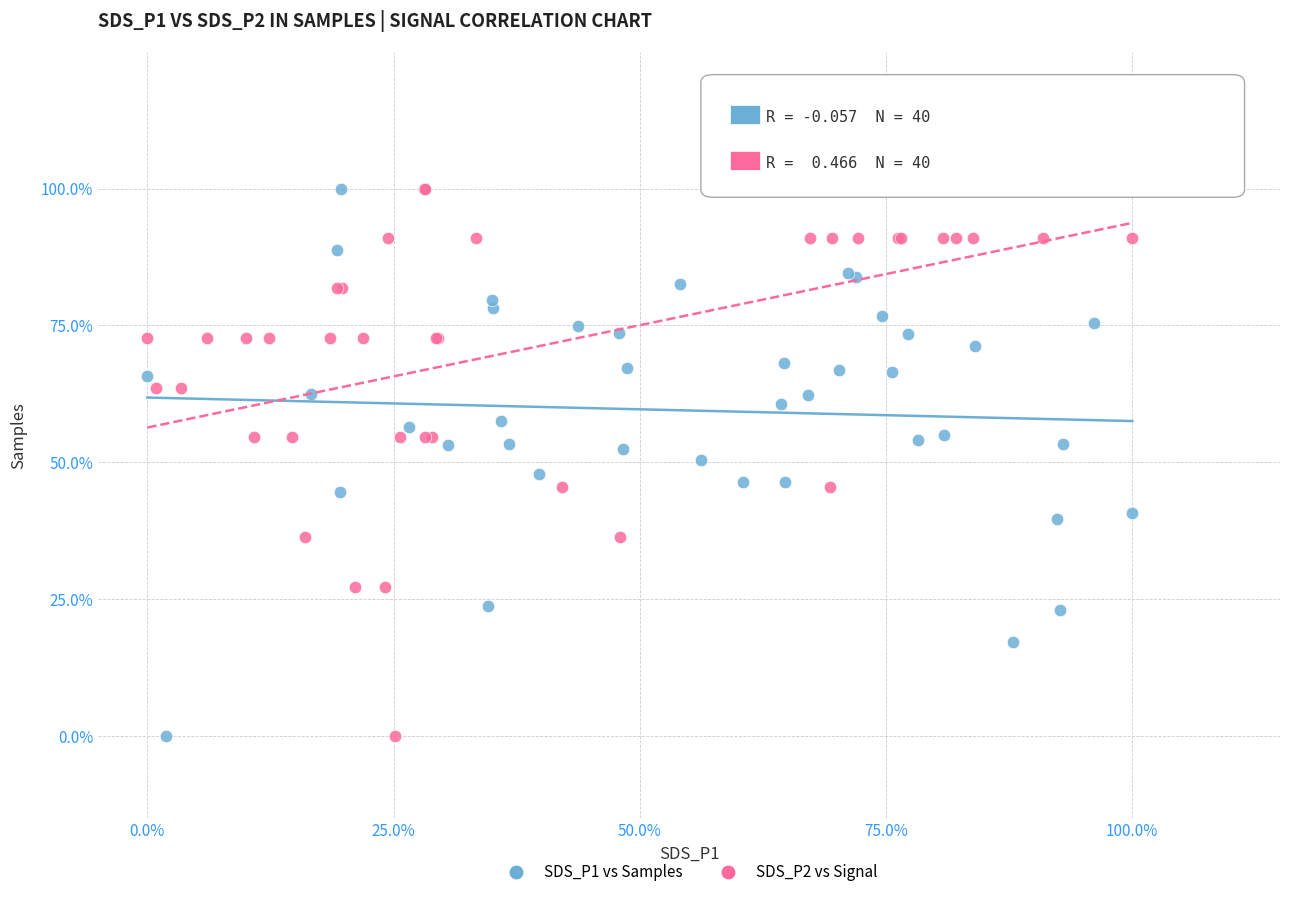

What are all the series names shown in the legend?

SDS_P1 vs Samples, SDS_P2 vs Signal